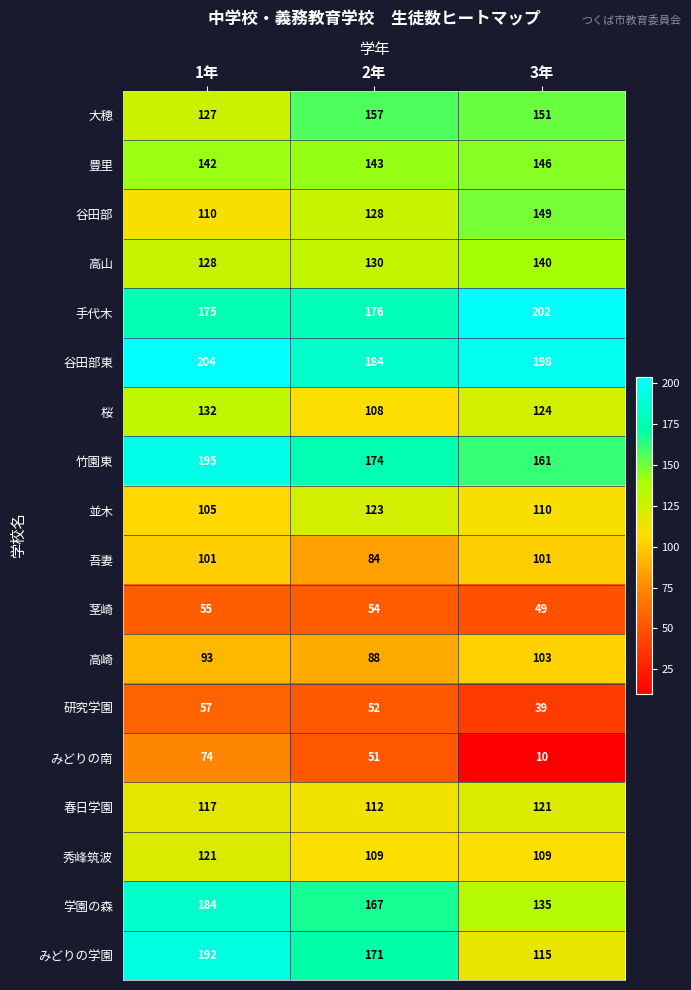

What is the sum of all 大穂 values?

435